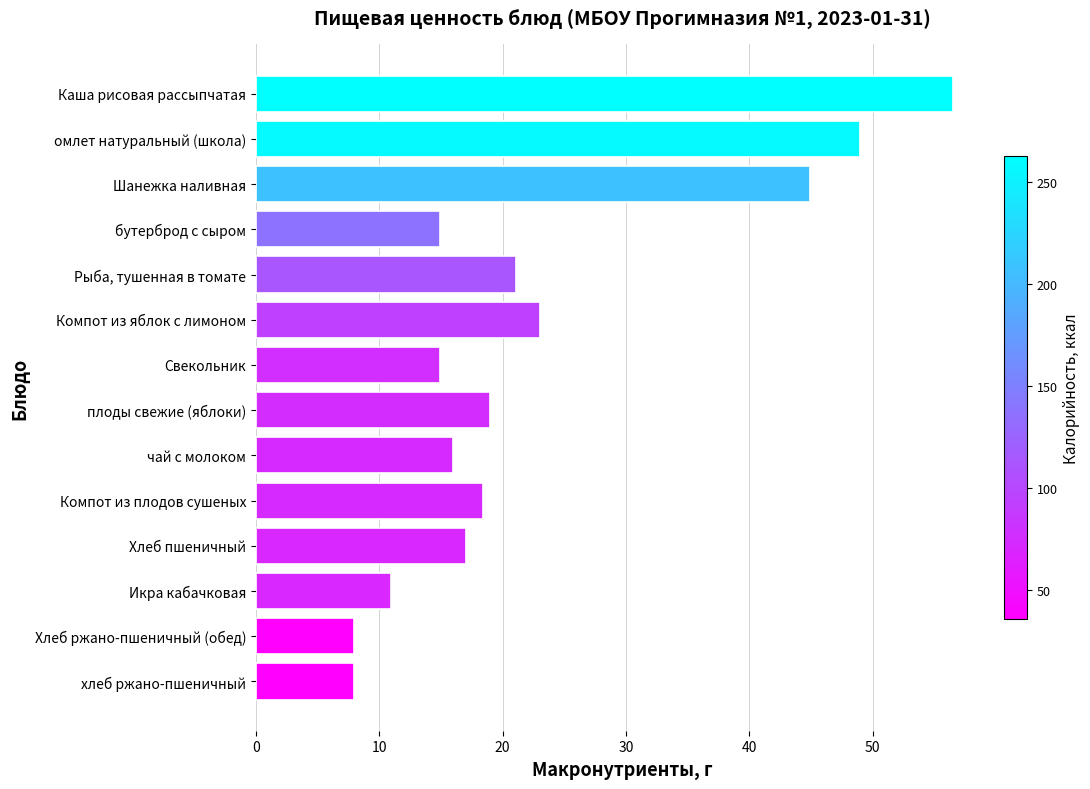

Where is the data nearest to the value 32?

Компот из яблок с лимоном